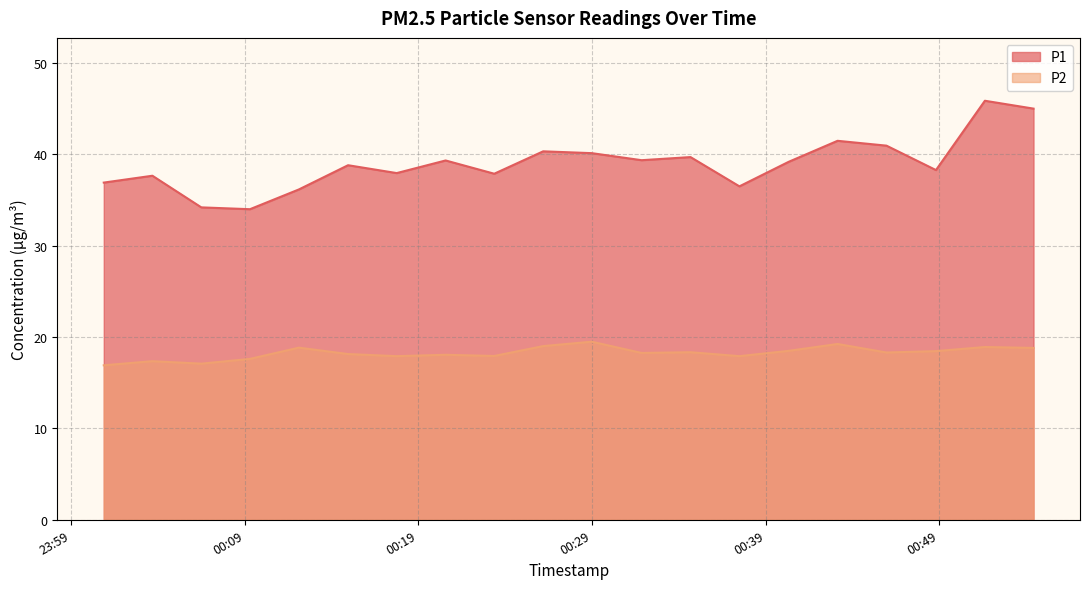

What is the value of the P1 point at the 11th from the left?

40.1